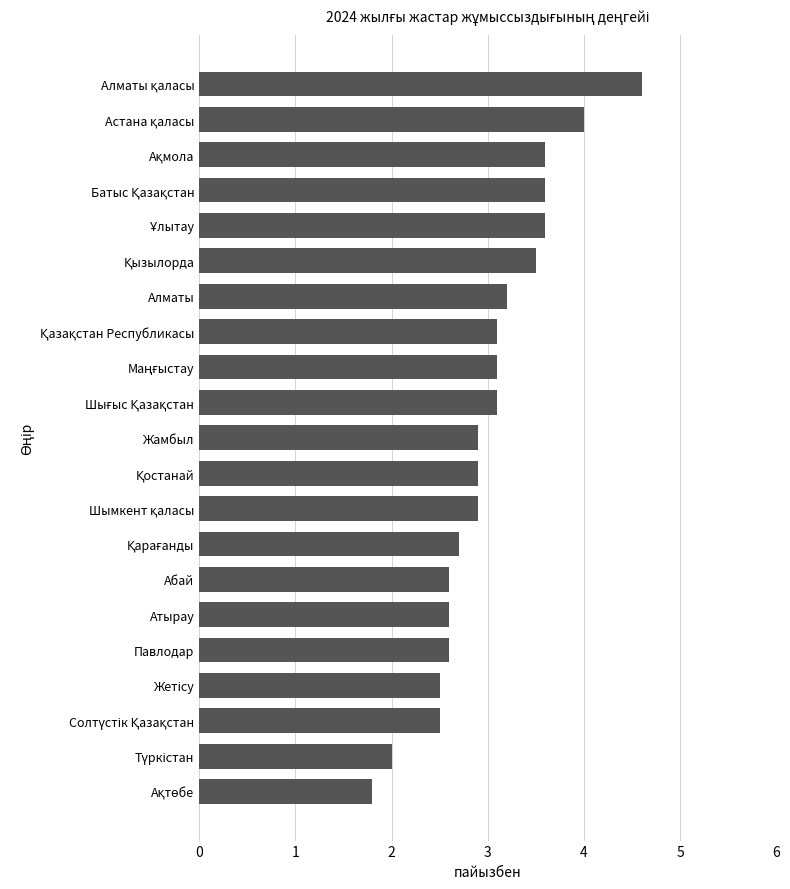

Reading top to bottom, what are all the values shown in this chart?

4.6	4.0	3.6	3.6	3.6	3.5	3.2	3.1	3.1	3.1	2.9	2.9	2.9	2.7	2.6	2.6	2.6	2.5	2.5	2.0	1.8